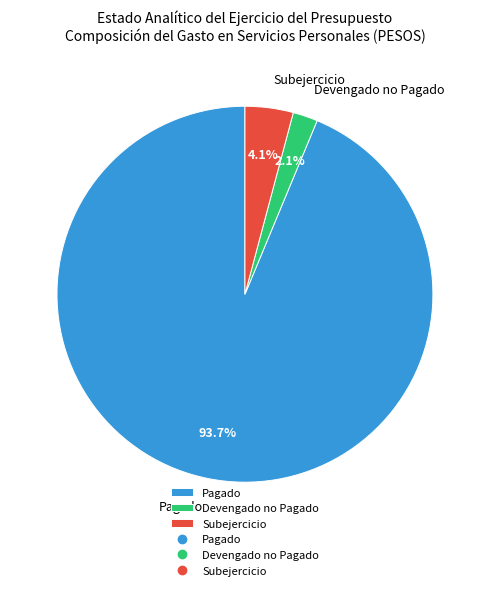

What percentage is NOT represented by Devengado no Pagado?

97.9%